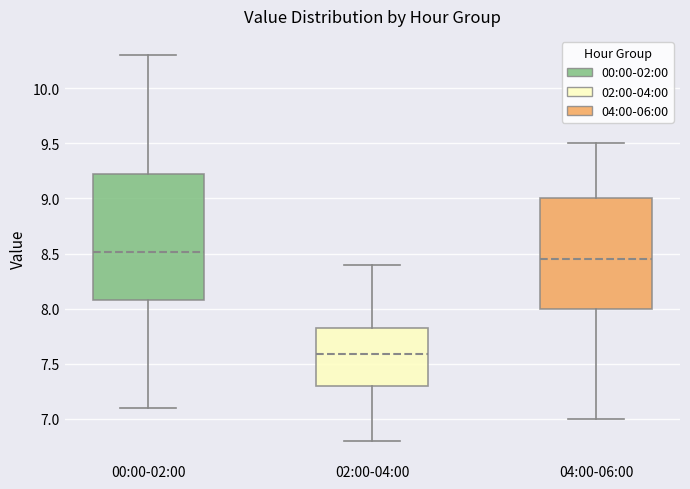

Where does the upper whisker of the box for 02:00-04:00 end on the y-axis? The values are not printed on the chart, so give them approximately, as read against the axis.

8.40